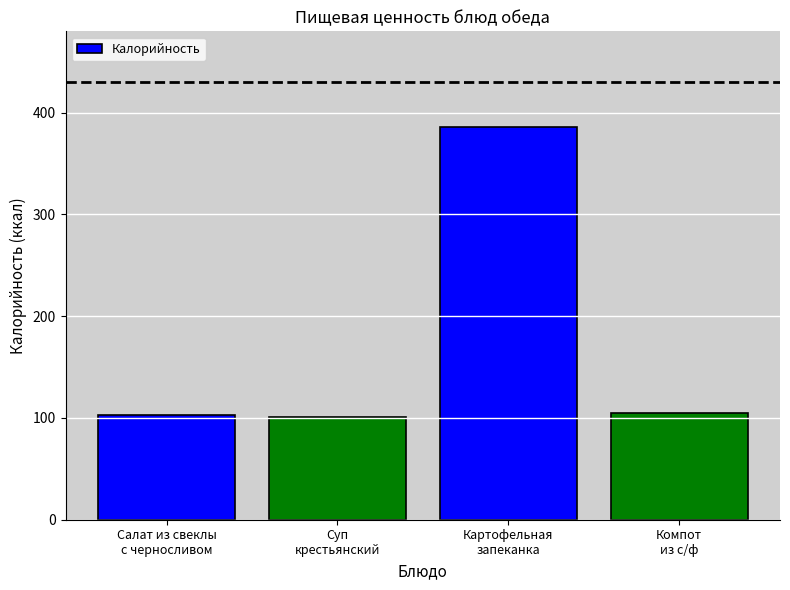

What is the approximate value at Картофельная
запеканка?

386.0